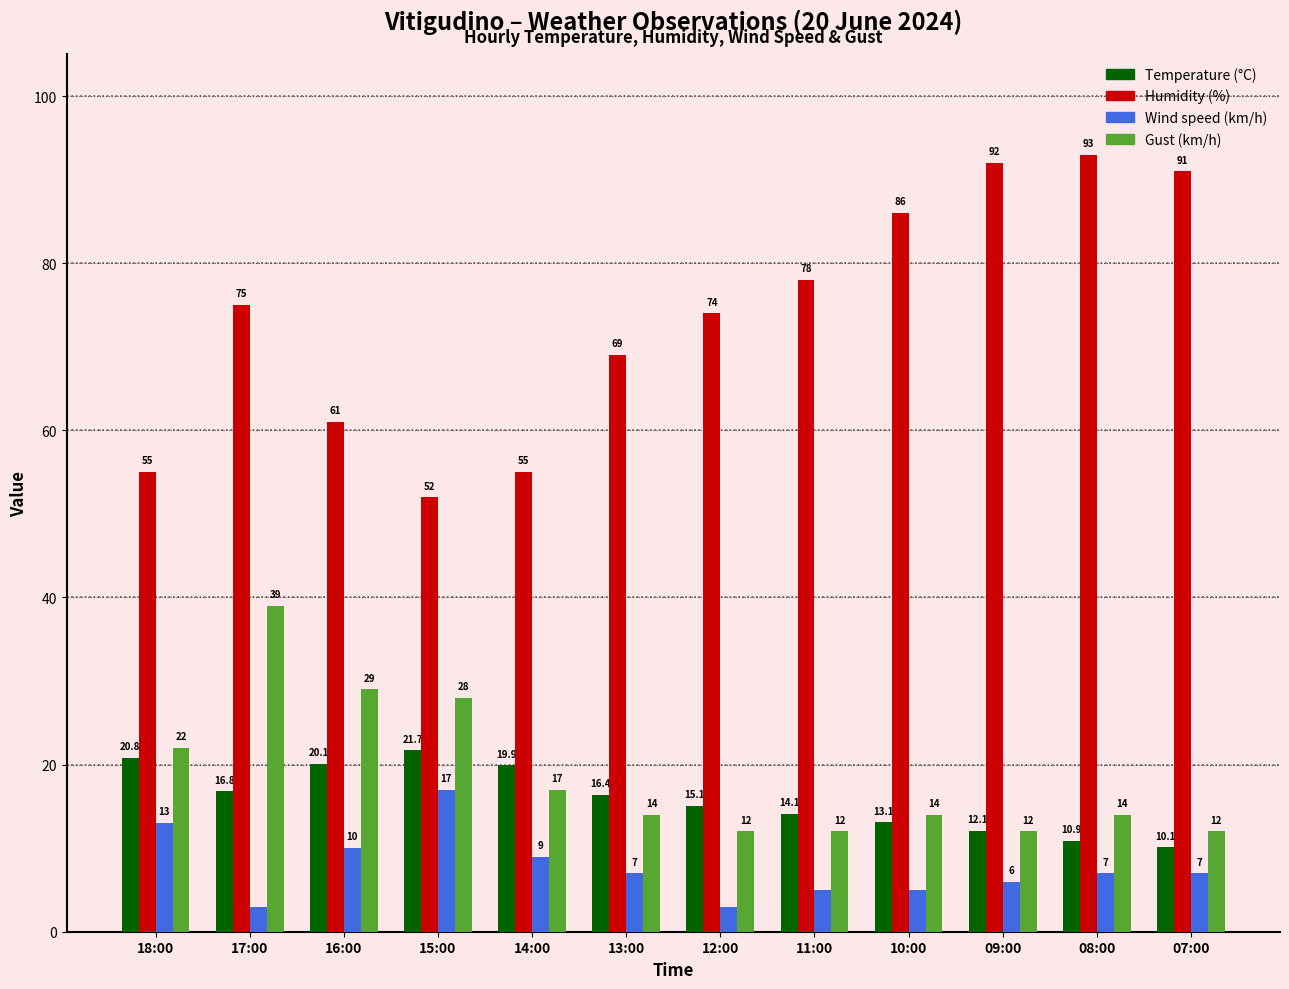

Reading left to right, transcribe all the data shown in this chart.

Temperature (°C): 18:00=20.8	17:00=16.8	16:00=20.1	15:00=21.7	14:00=19.9	13:00=16.4	12:00=15.1	11:00=14.1	10:00=13.1	09:00=12.1	08:00=10.9	07:00=10.1
Humidity (%): 18:00=55.0	17:00=75.0	16:00=61.0	15:00=52.0	14:00=55.0	13:00=69.0	12:00=74.0	11:00=78.0	10:00=86.0	09:00=92.0	08:00=93.0	07:00=91.0
Wind speed (km/h): 18:00=13.0	17:00=3.0	16:00=10.0	15:00=17.0	14:00=9.0	13:00=7.0	12:00=3.0	11:00=5.0	10:00=5.0	09:00=6.0	08:00=7.0	07:00=7.0
Gust (km/h): 18:00=22.0	17:00=39.0	16:00=29.0	15:00=28.0	14:00=17.0	13:00=14.0	12:00=12.0	11:00=12.0	10:00=14.0	09:00=12.0	08:00=14.0	07:00=12.0